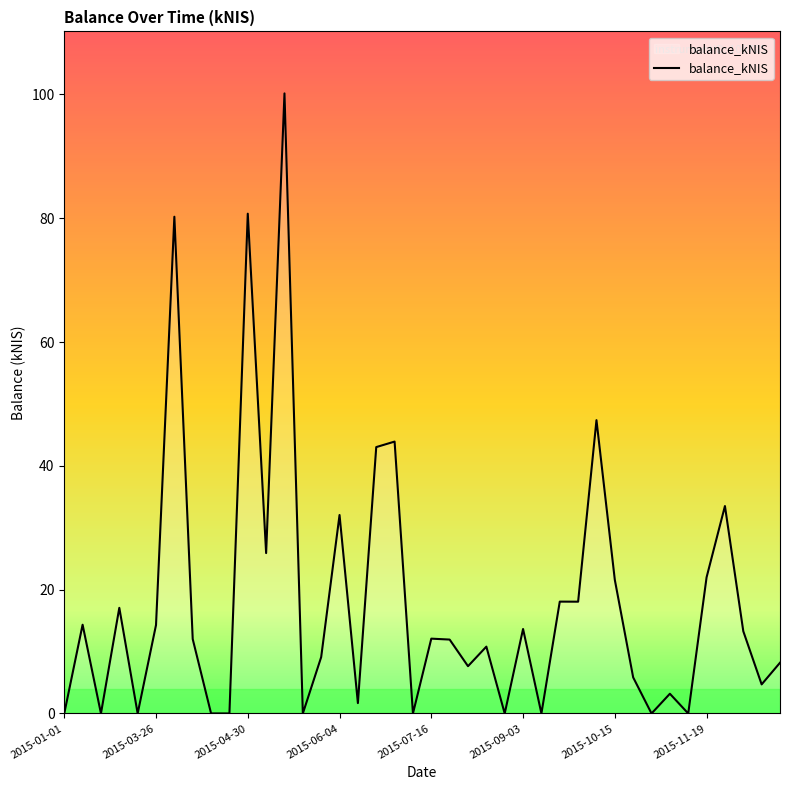

What is the maximum value shown in the chart?

100.2